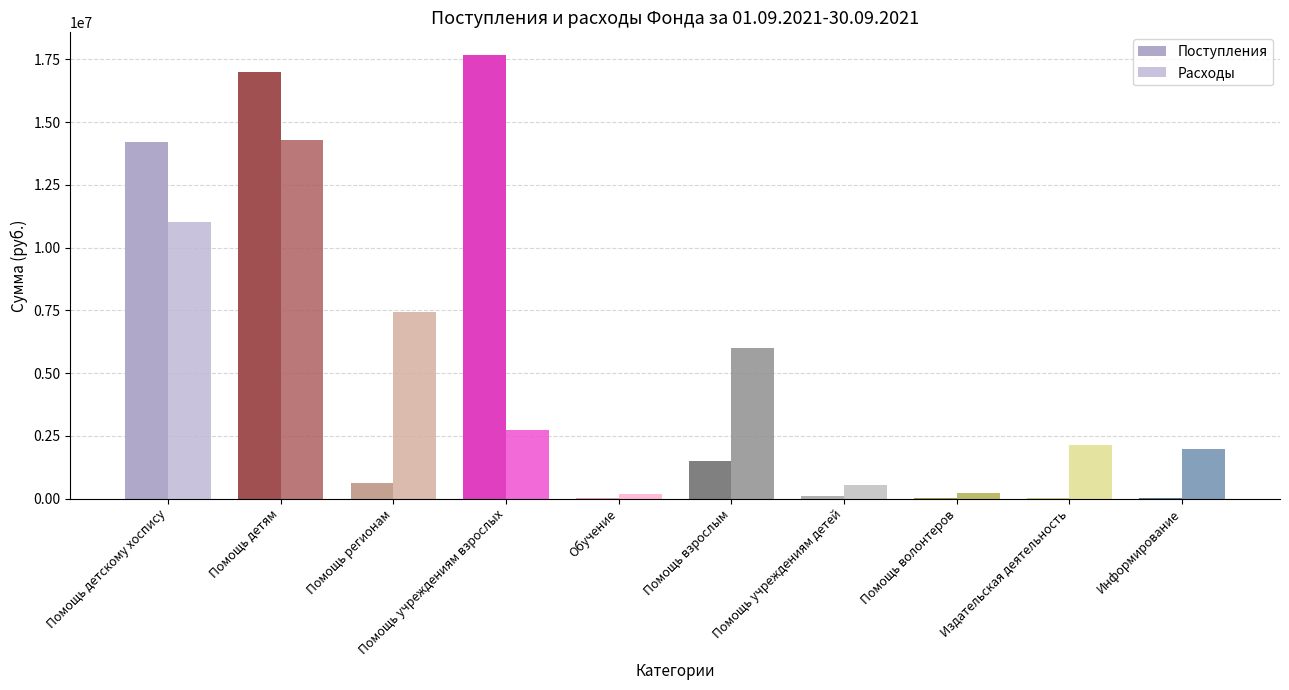

How many groups of bars are there?

10